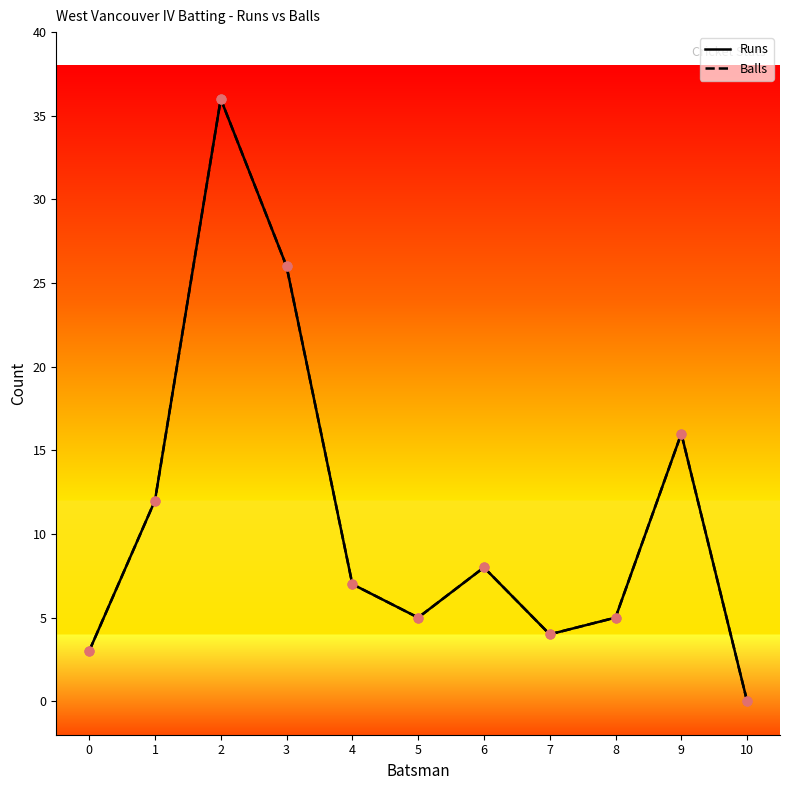

At which category is the sum across all series the highest?

2